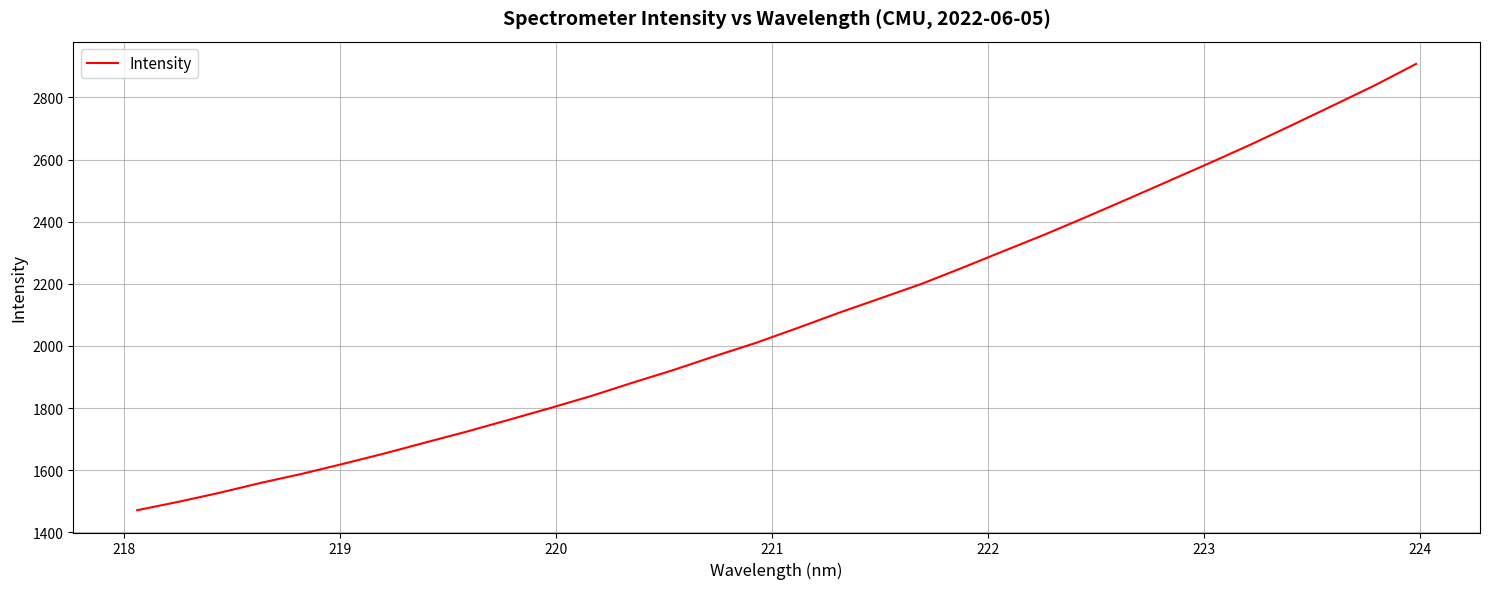

What is the difference between the maximum and minimum values?

1436.1